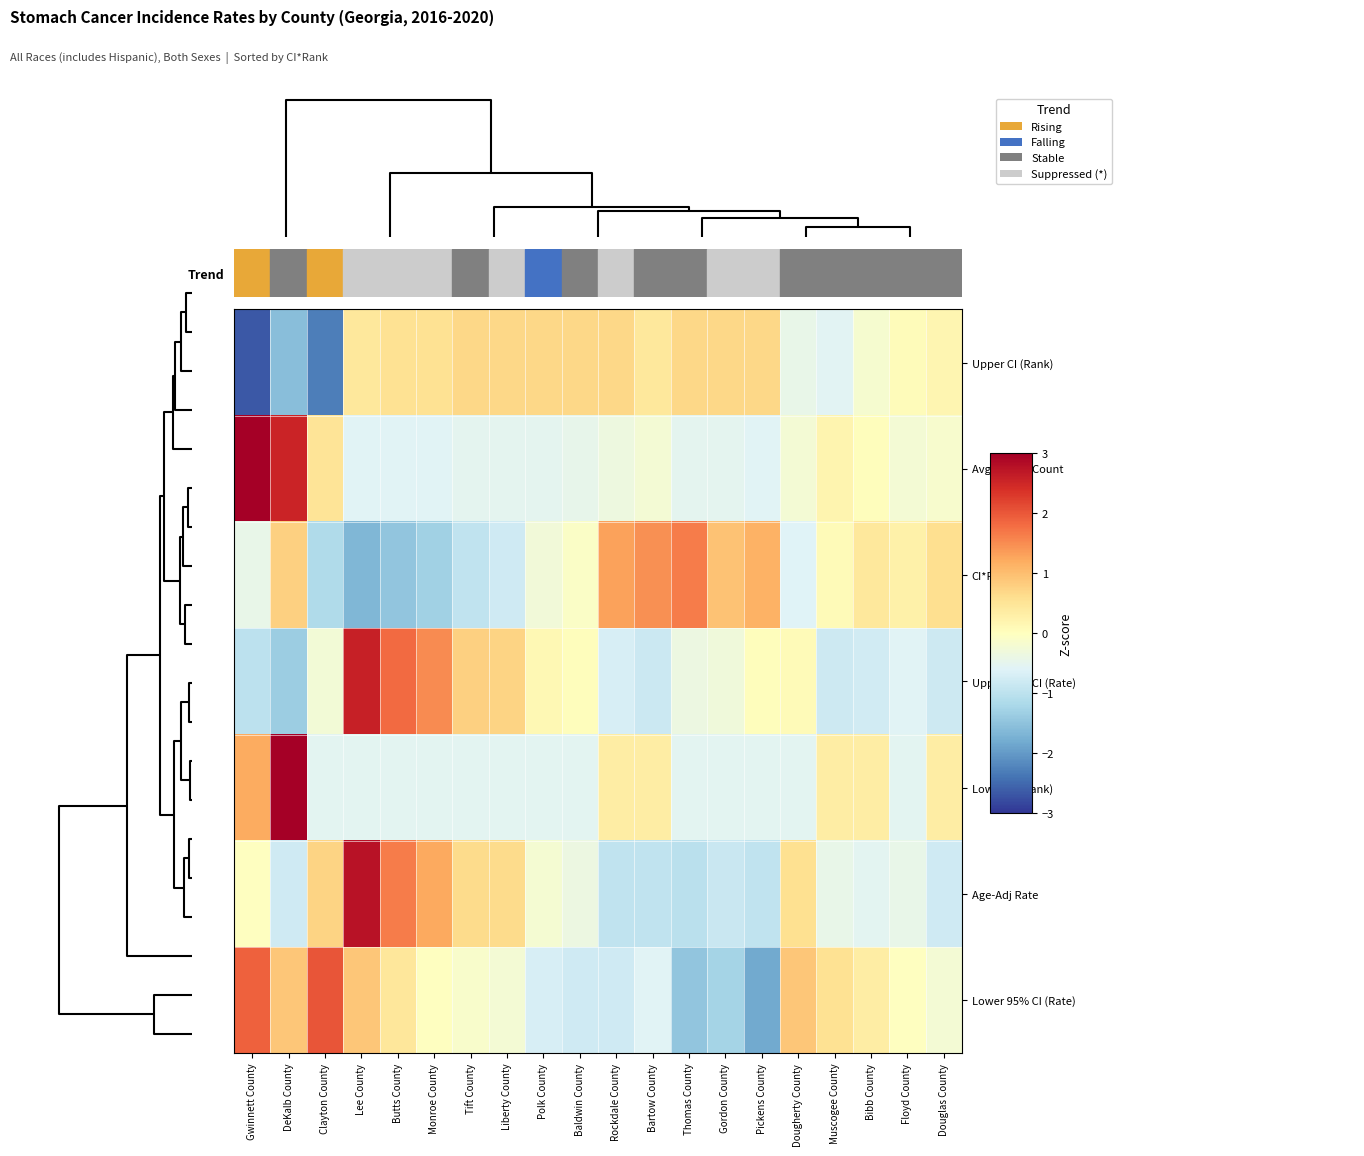

What is the total value across all series at Polk County?

-1.4